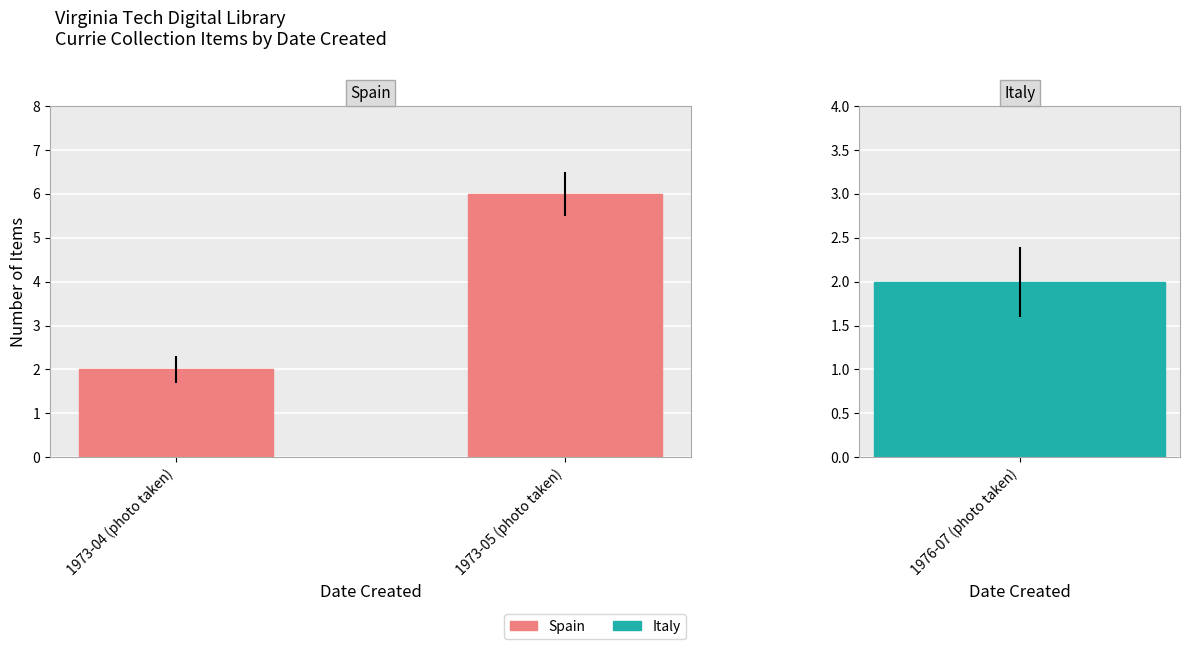

Is it true that the value at 1973-04 (photo taken) is 2?

True